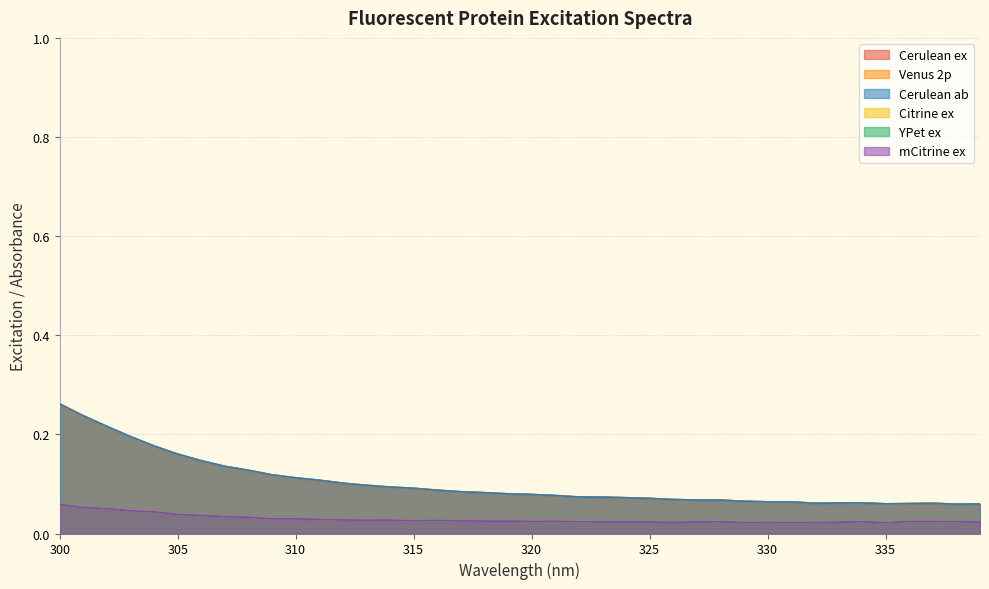

True or false: Cerulean ex has a value of 0.0 at 332.

False